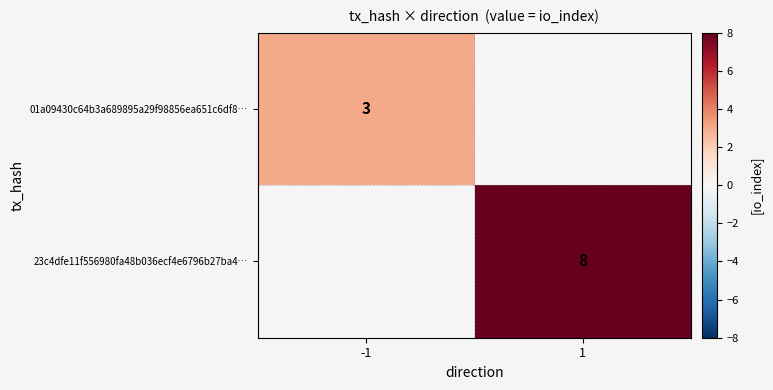

What is the minimum value shown in the chart?

3.0